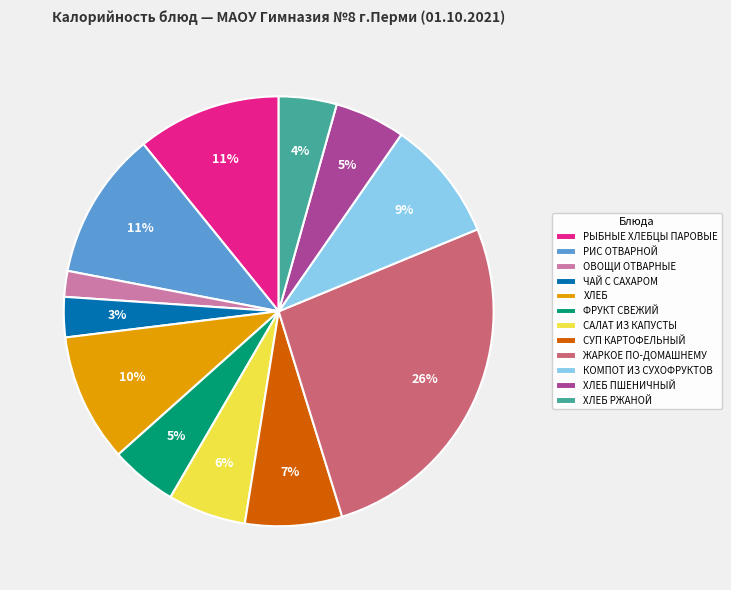

Between СУП КАРТОФЕЛЬНЫЙ and РИС ОТВАРНОЙ, which is larger?

РИС ОТВАРНОЙ